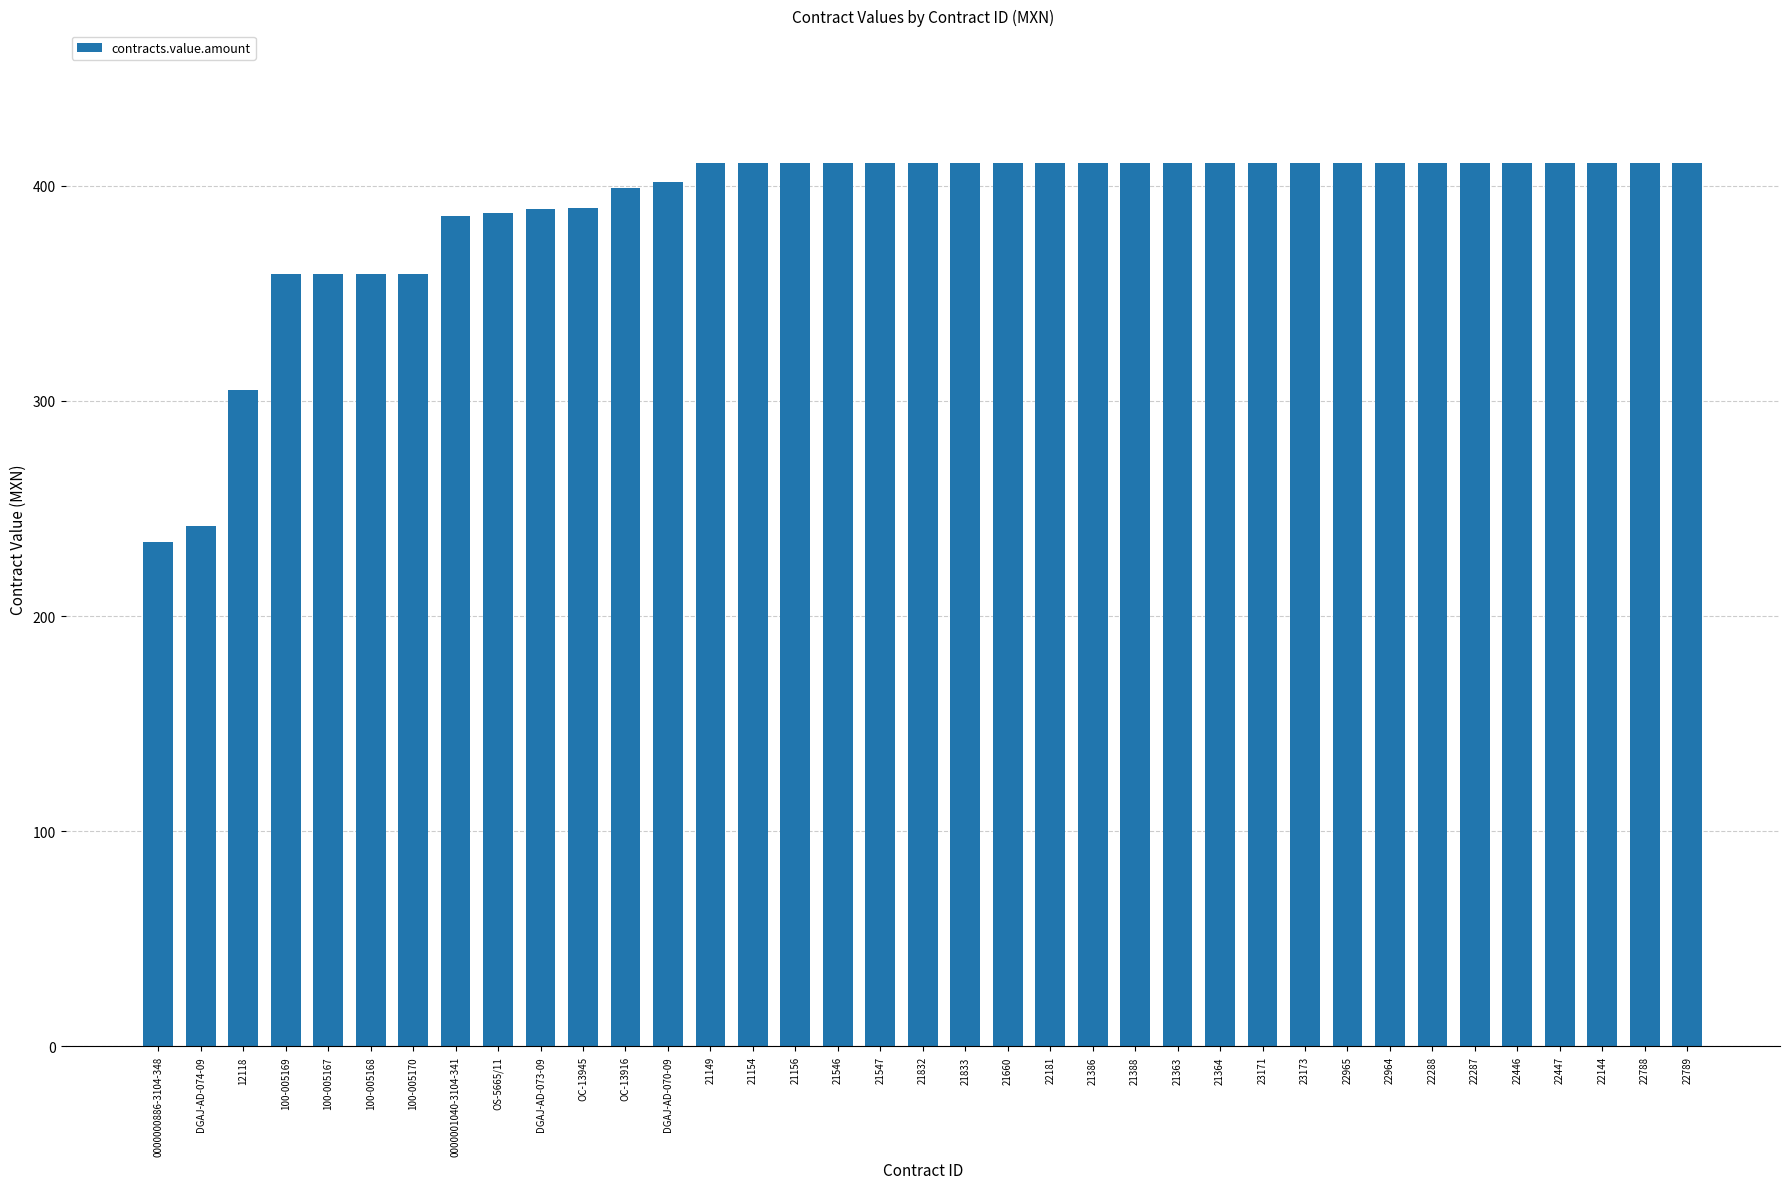

What is the minimum value shown in the chart?

234.2